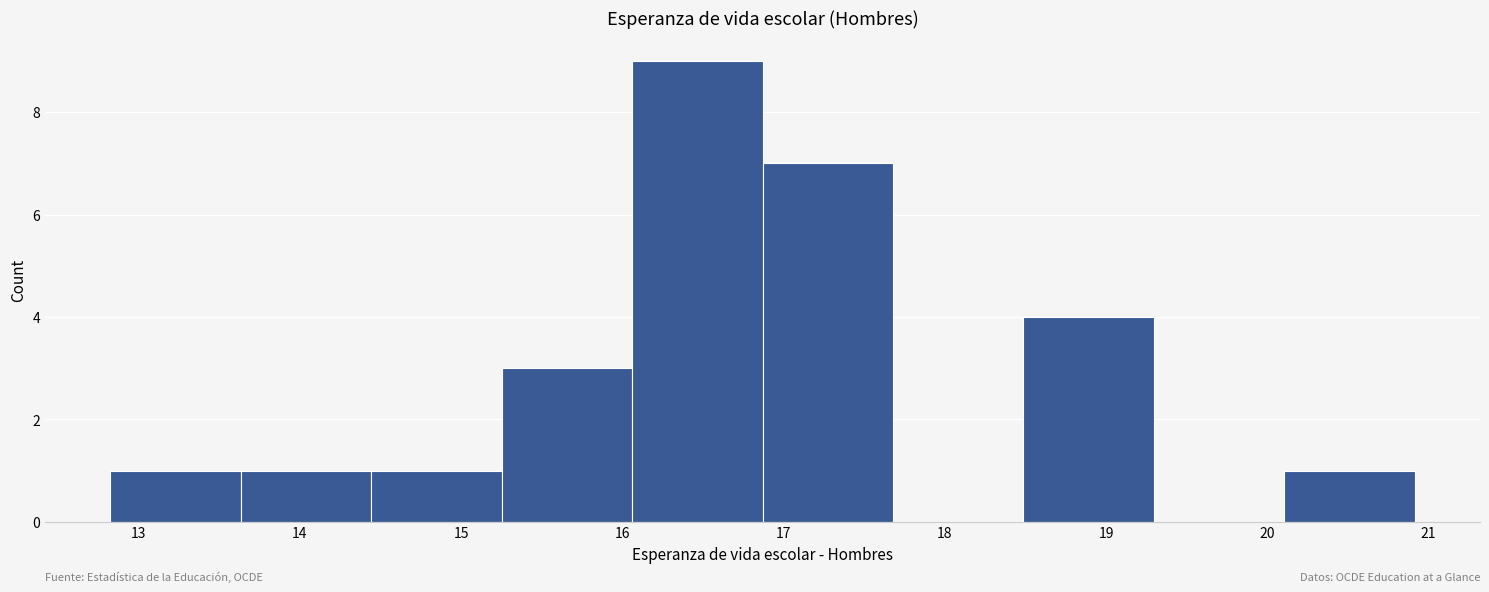

Reading left to right, list every bar in this chart as the range it spans on the x-axis followed by its height. Neither the bar edges nor the heights are printed on the chart, so give them approximately, as read against the axes.

12.8 to 13.6: 1
13.6 to 14.4: 1
14.4 to 15.3: 1
15.3 to 16.1: 3
16.1 to 16.9: 9
16.9 to 17.7: 7
17.7 to 18.5: 0
18.5 to 19.3: 4
19.3 to 20.1: 0
20.1 to 20.9: 1